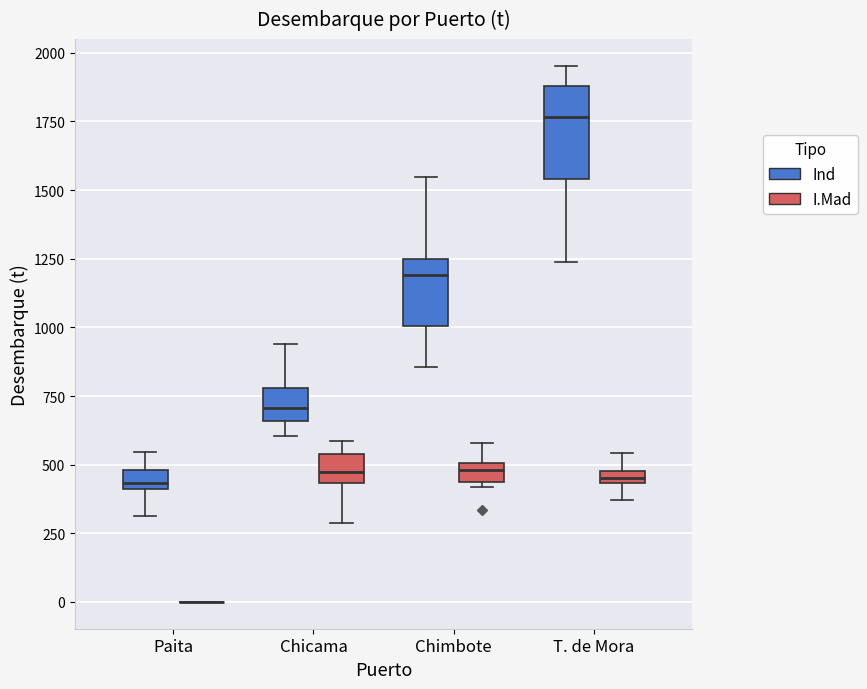

Which box is the tallest, from its lower edge to its upper edge?

T. de Mora (Ind)